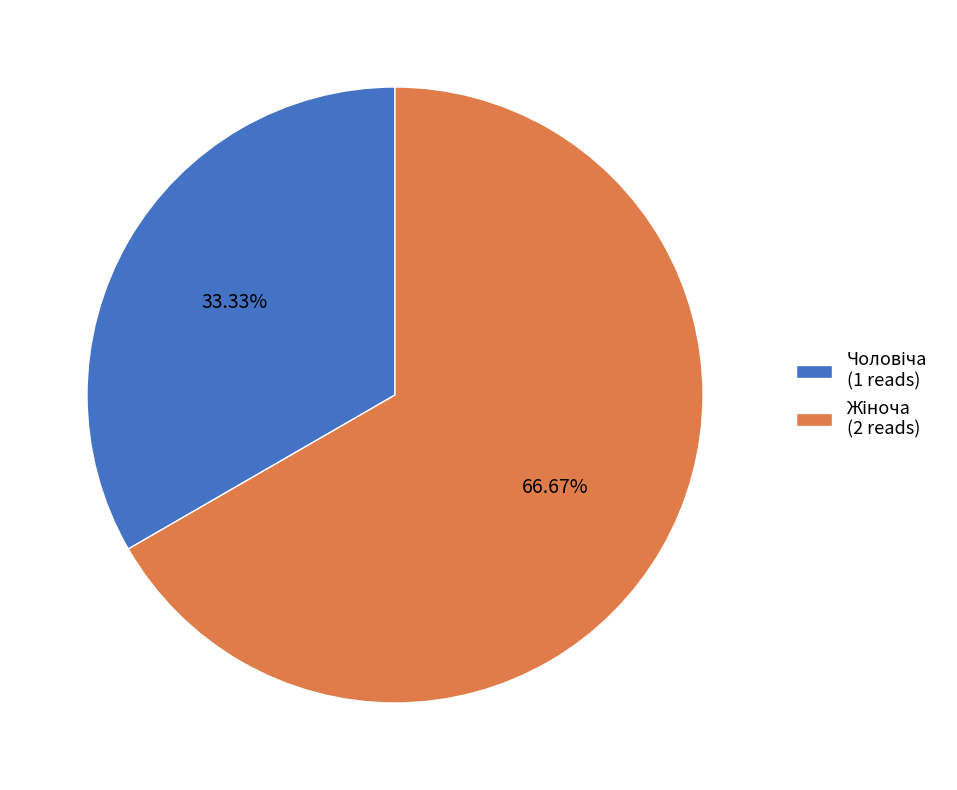

Is there a majority slice in this chart?

Yes